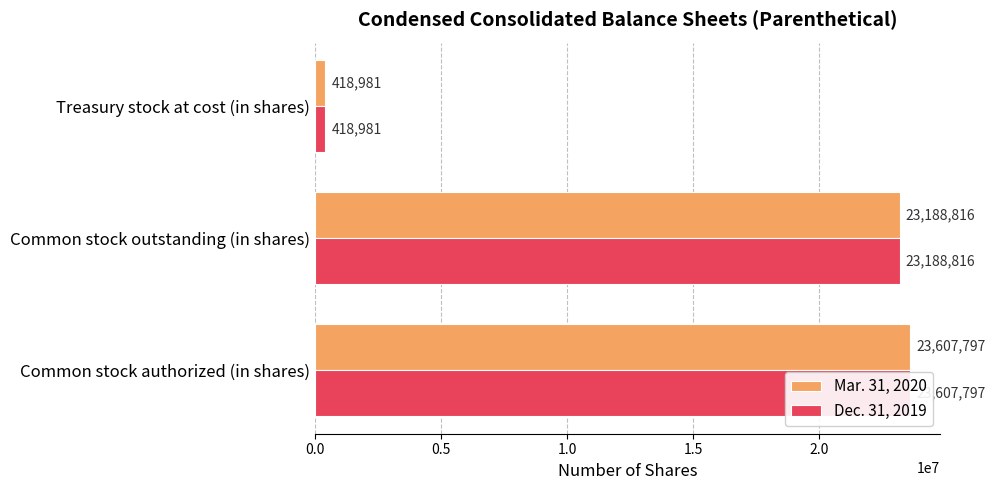

Reading left to right, list all the values displayed in this chart.

Mar. 31, 2020: 23607797	23188816	418981
Dec. 31, 2019: 23607797	23188816	418981